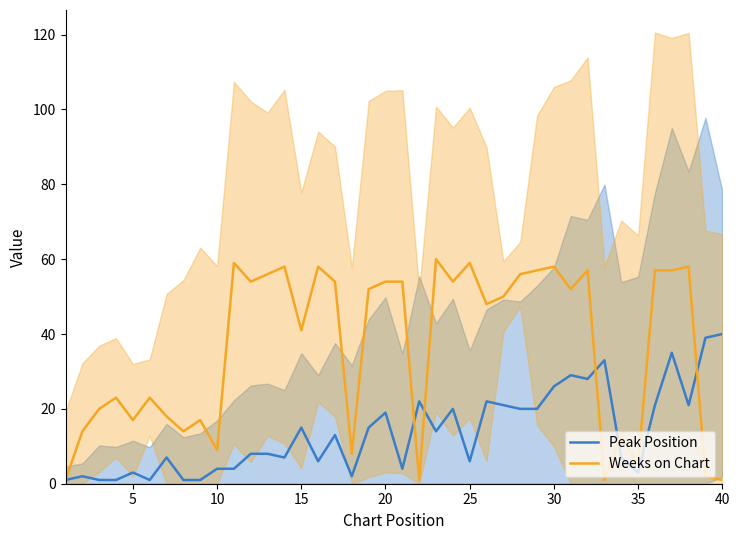

Rank the series by their maximum value, from lowest to highest.

Peak Position, Weeks on Chart